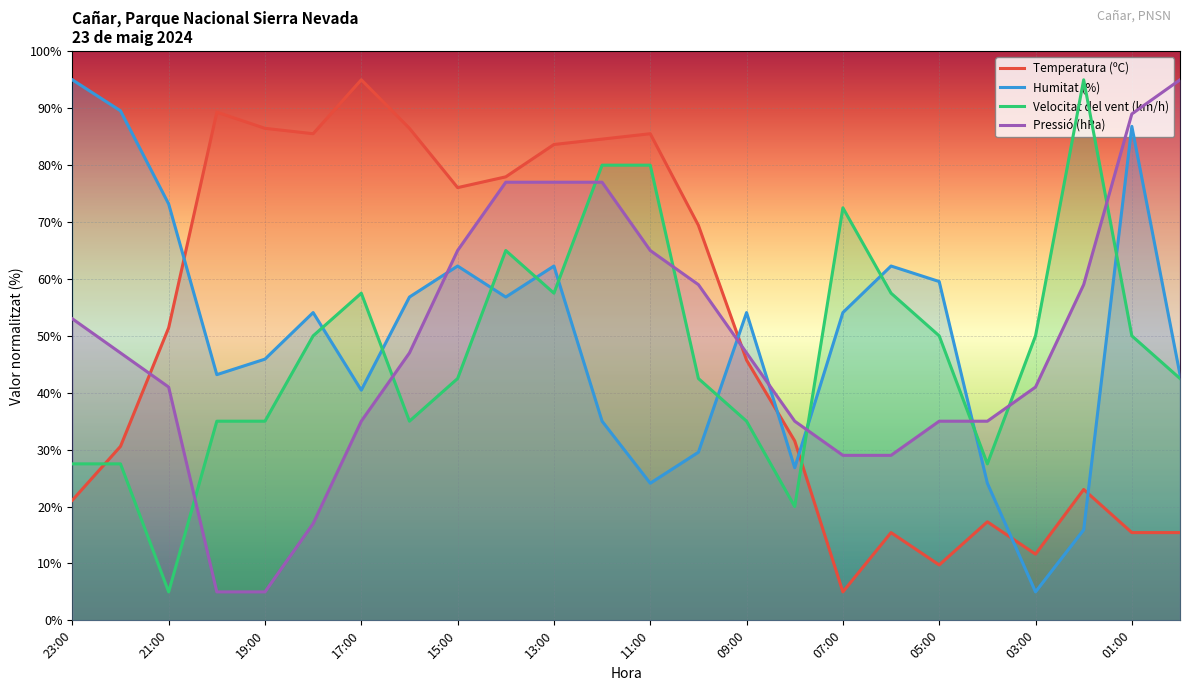

Rank the series by their maximum value, from lowest to highest.

Temperatura (ºC), Humitat (%), Velocitat del vent (km/h), Pressió (hPa)